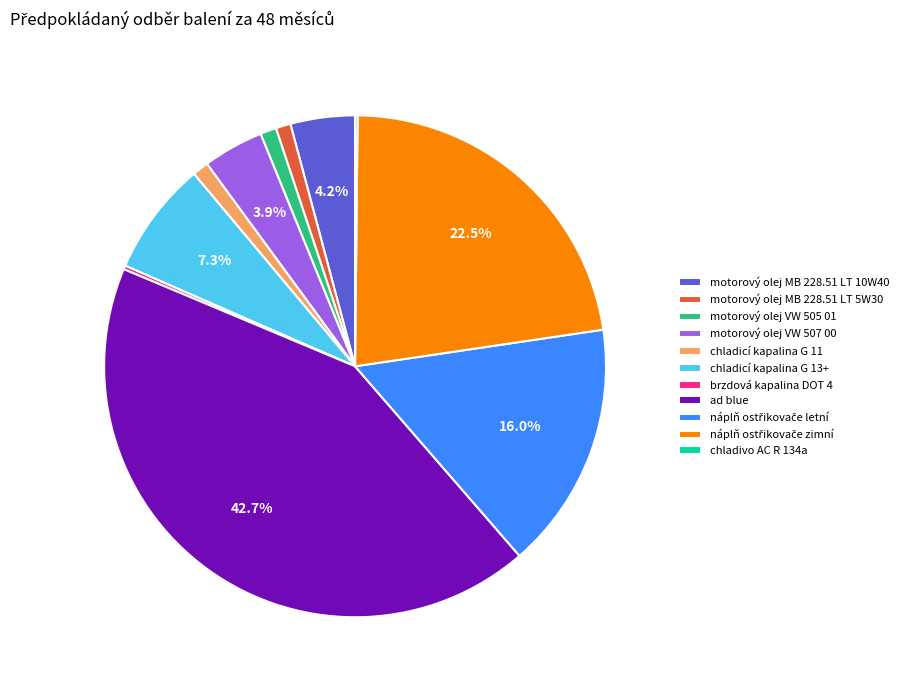

The motorový olej MB 228.51 LT 10W40 slice represents 4% of the pie. True or false?

True